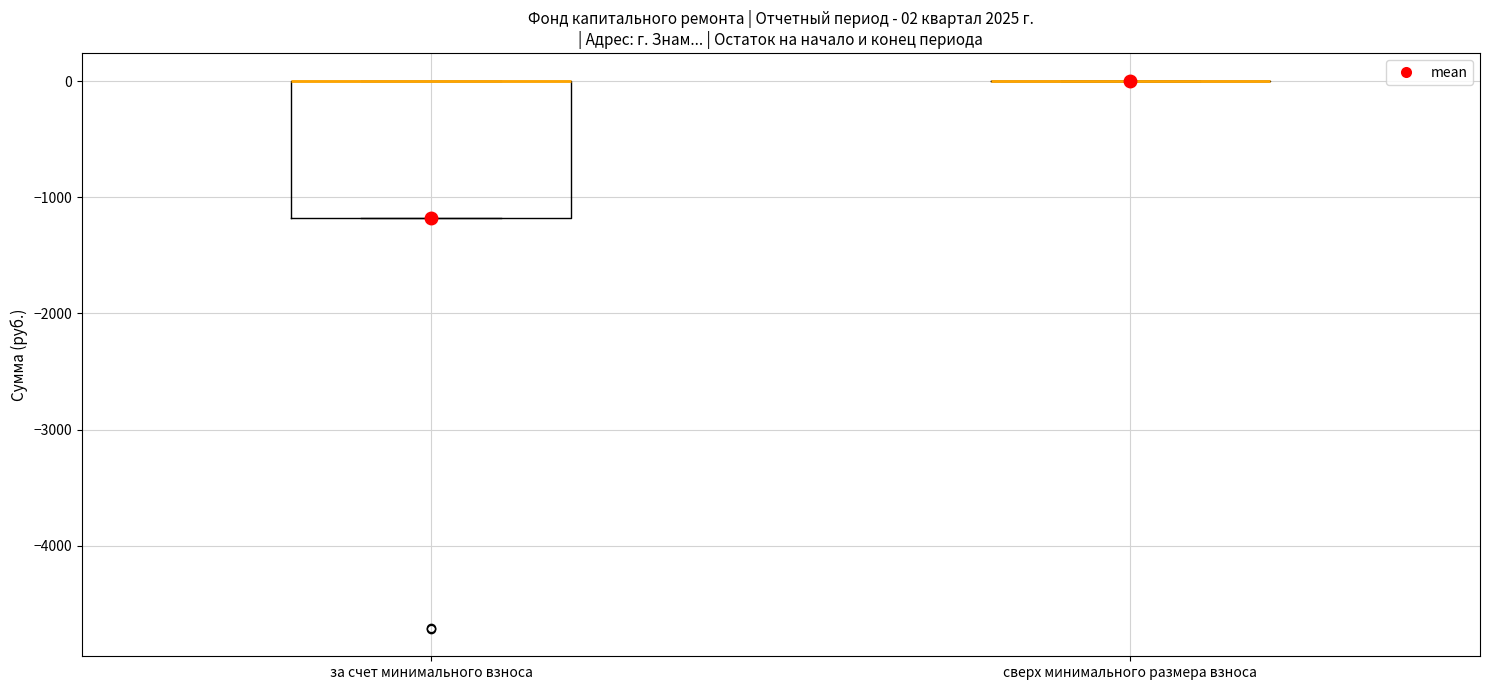

Which box is the tallest, from its lower edge to its upper edge?

за счет минимального взноса